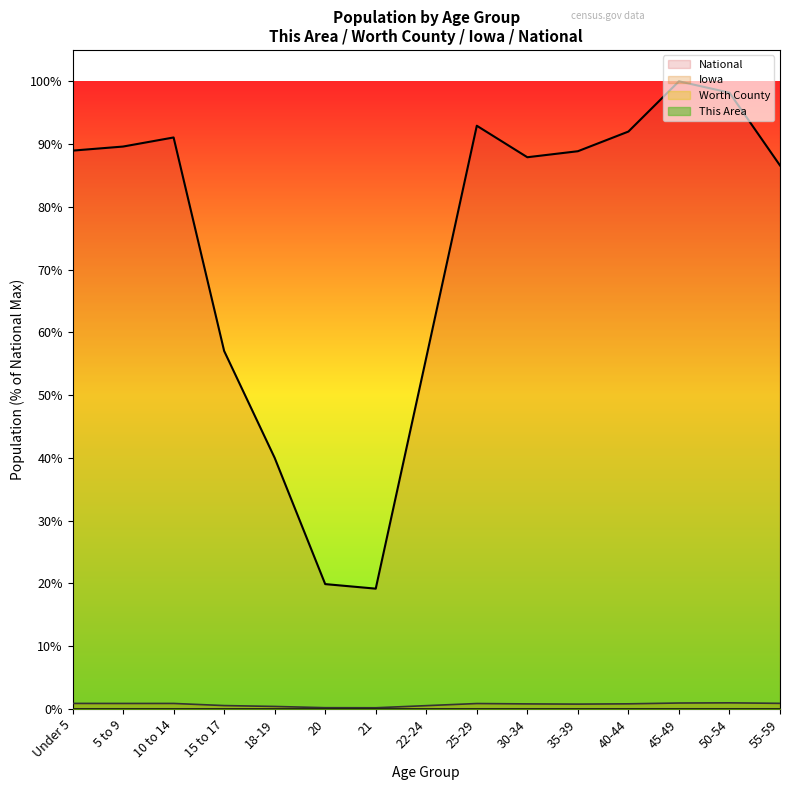

What are all the series names shown in the legend?

This Area, Worth County, Iowa, National